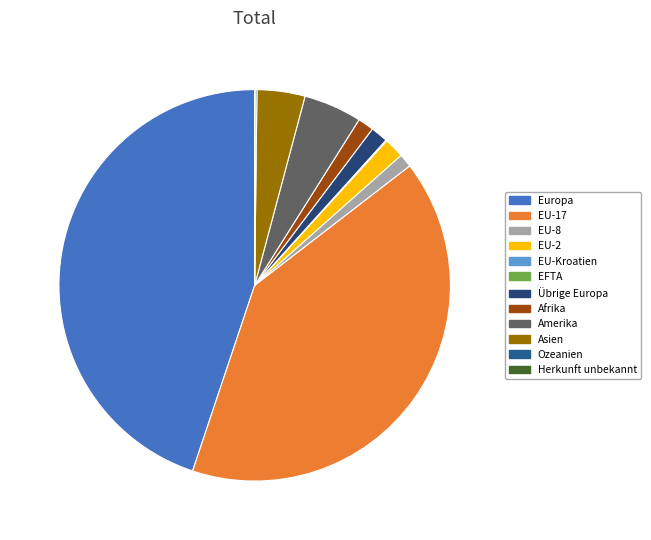

True or false: EU-17 accounts for 41% of the total.

True